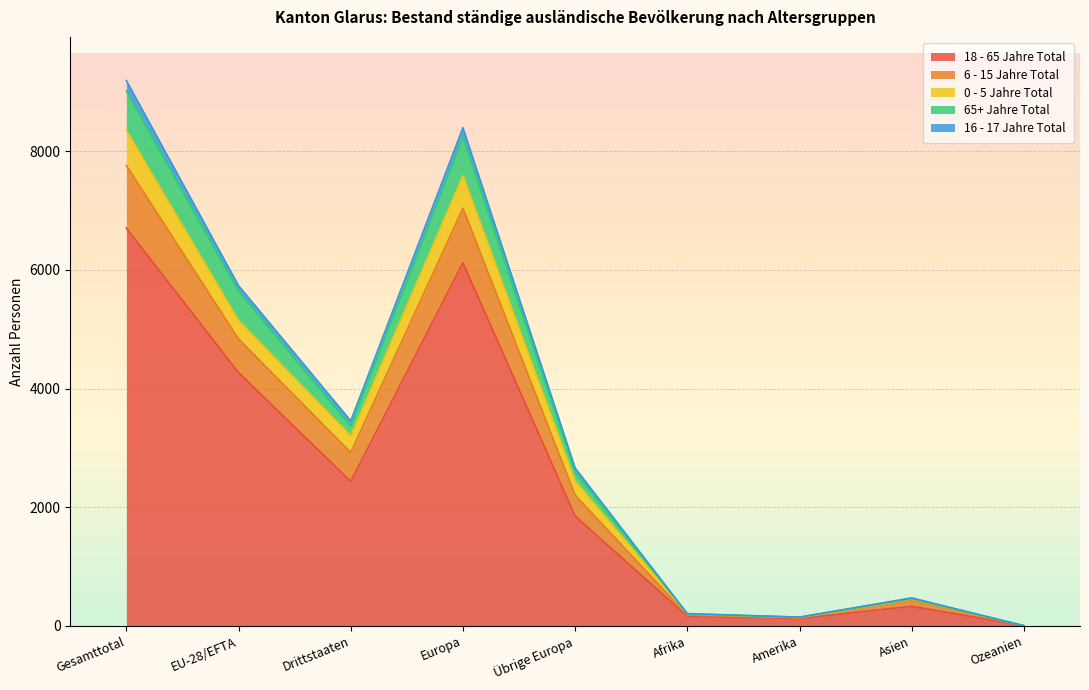

What is the difference between the 18 - 65 Jahre Total values at Drittstaaten and Afrika?

2273